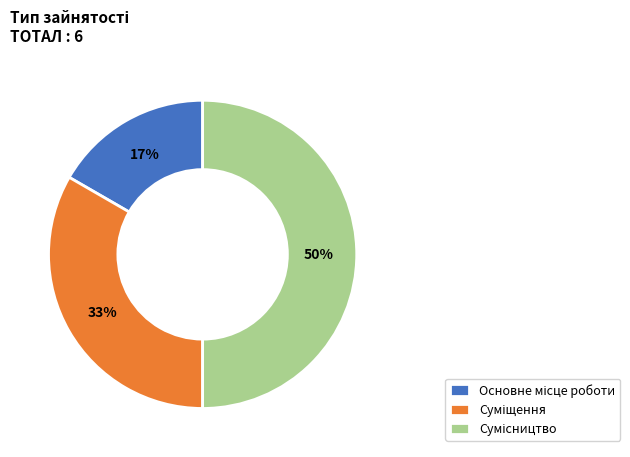

To the nearest percent, what is the difference between the largest and smallest slice percentages?

33%